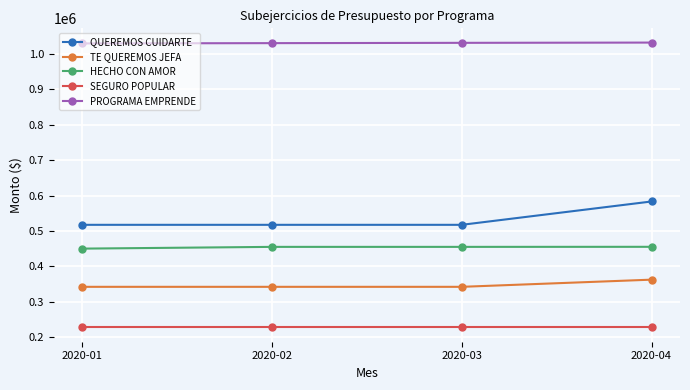

The value of QUEREMOS CUIDARTE at 2020-03 is 775086.3. True or false?

False